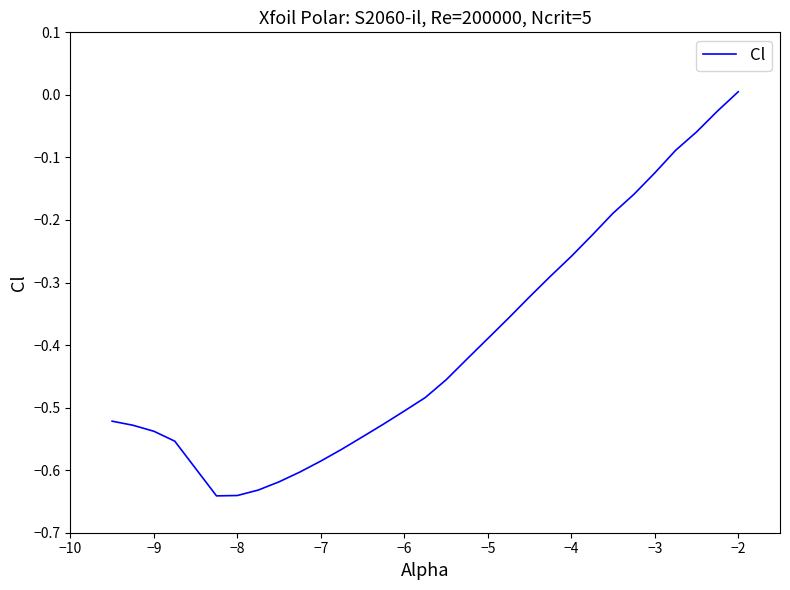

What is the difference between the maximum and minimum values?

0.6